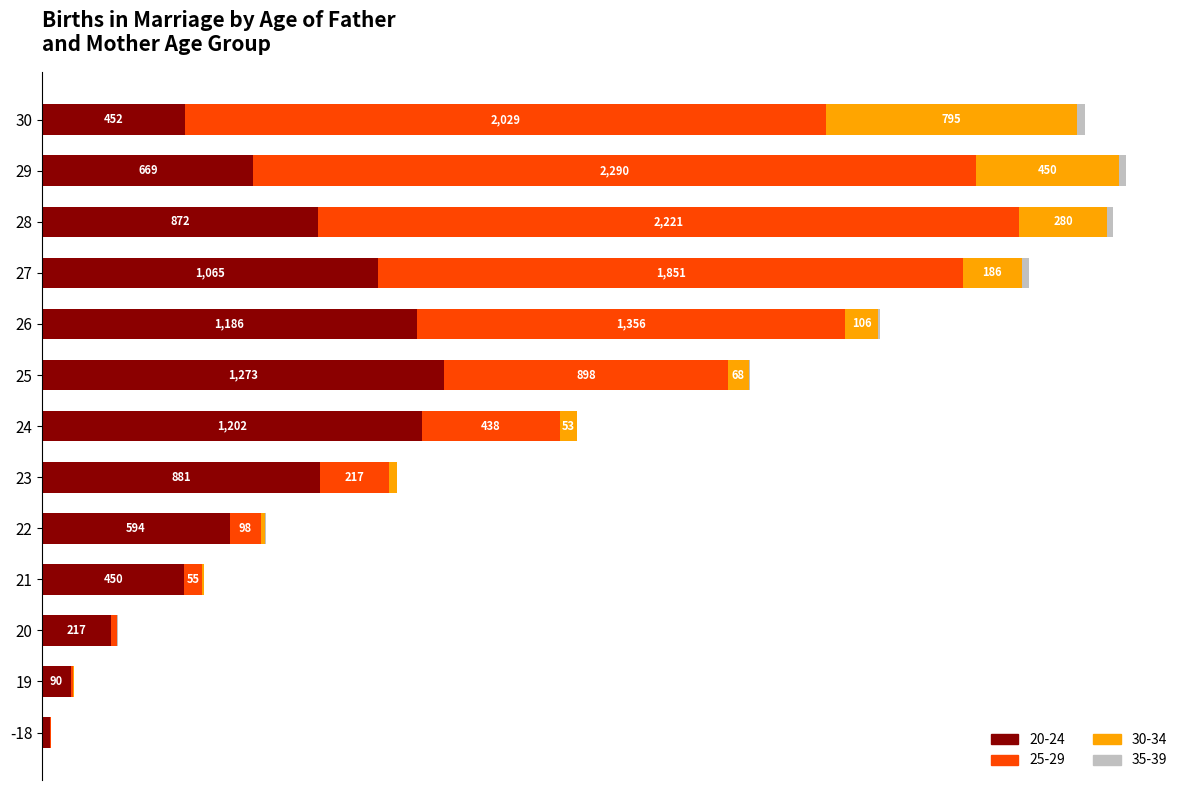

How many bars are there in total?

52